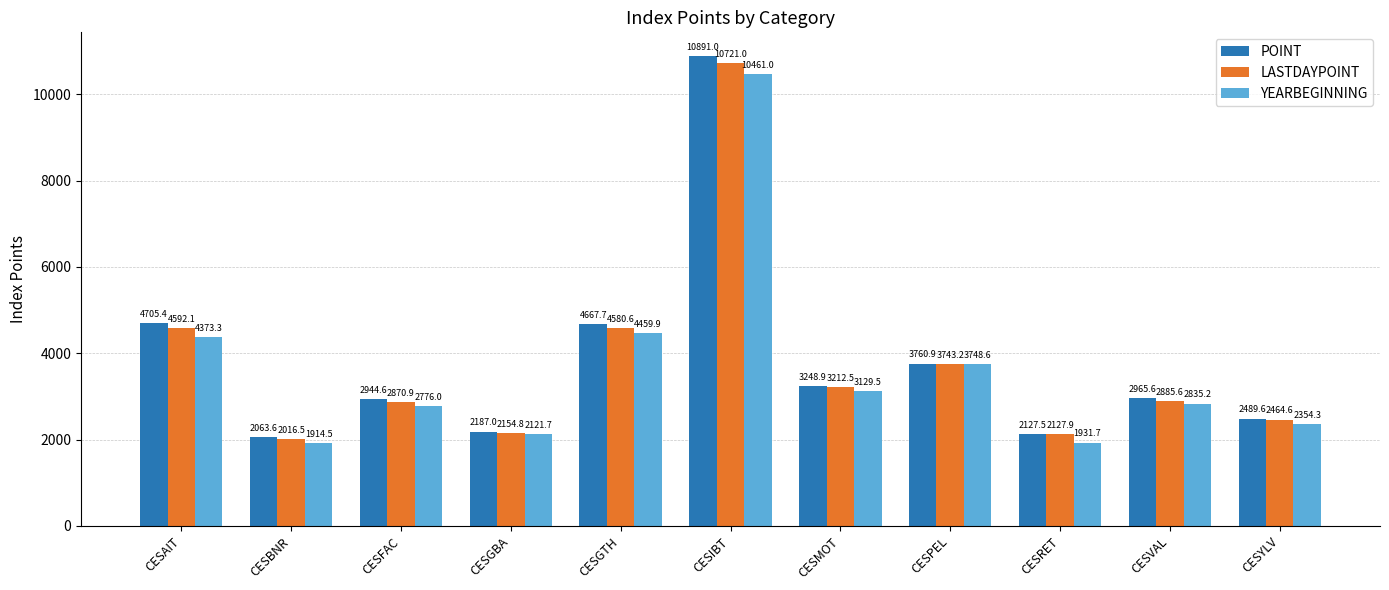

What is the total value across all series at CESMOT?

9590.9